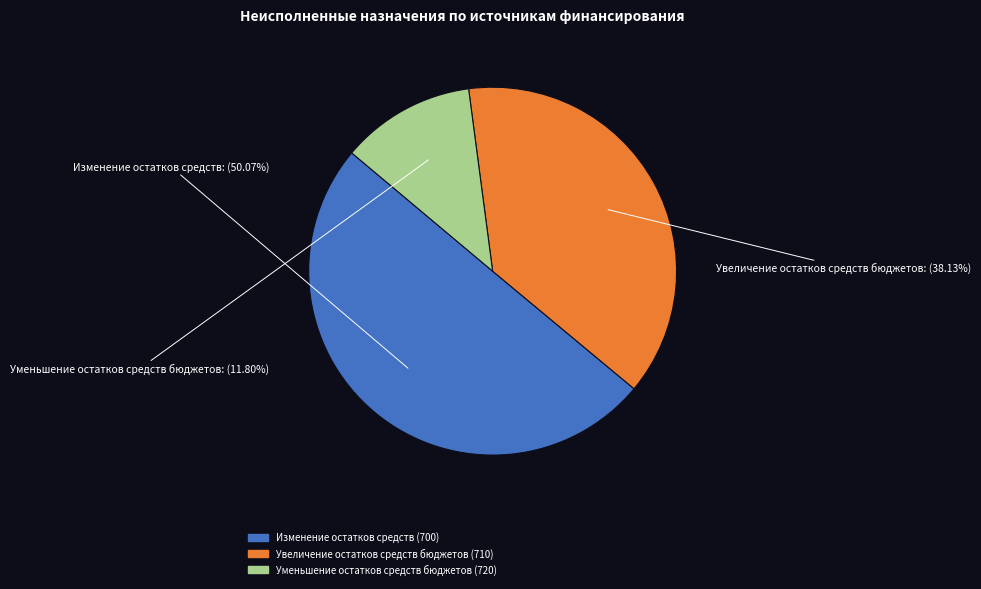

How many slices are in this pie chart?

3